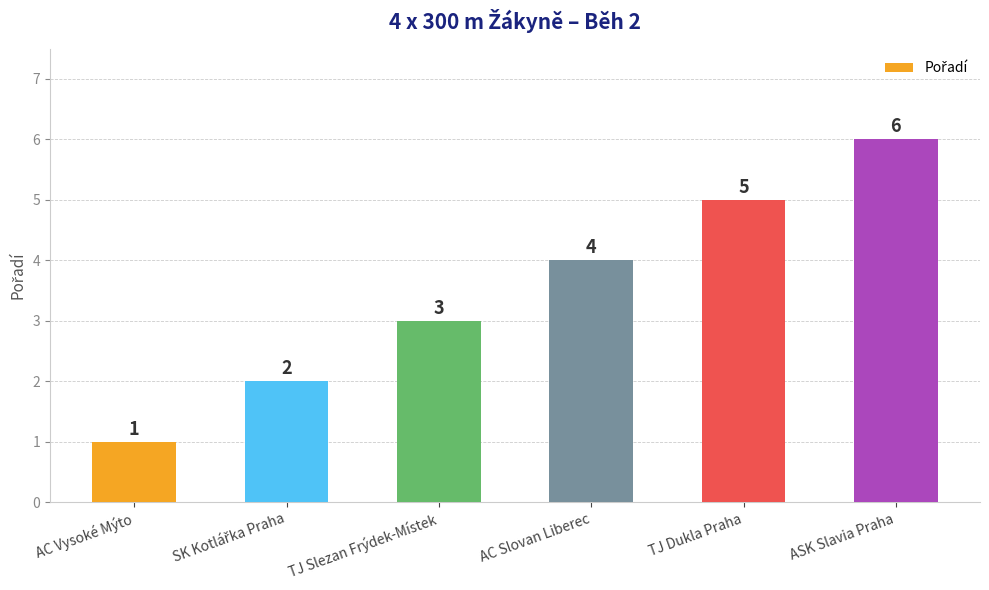

The chart shows a value of 3 at TJ Slezan Frýdek-Místek. True or false?

True